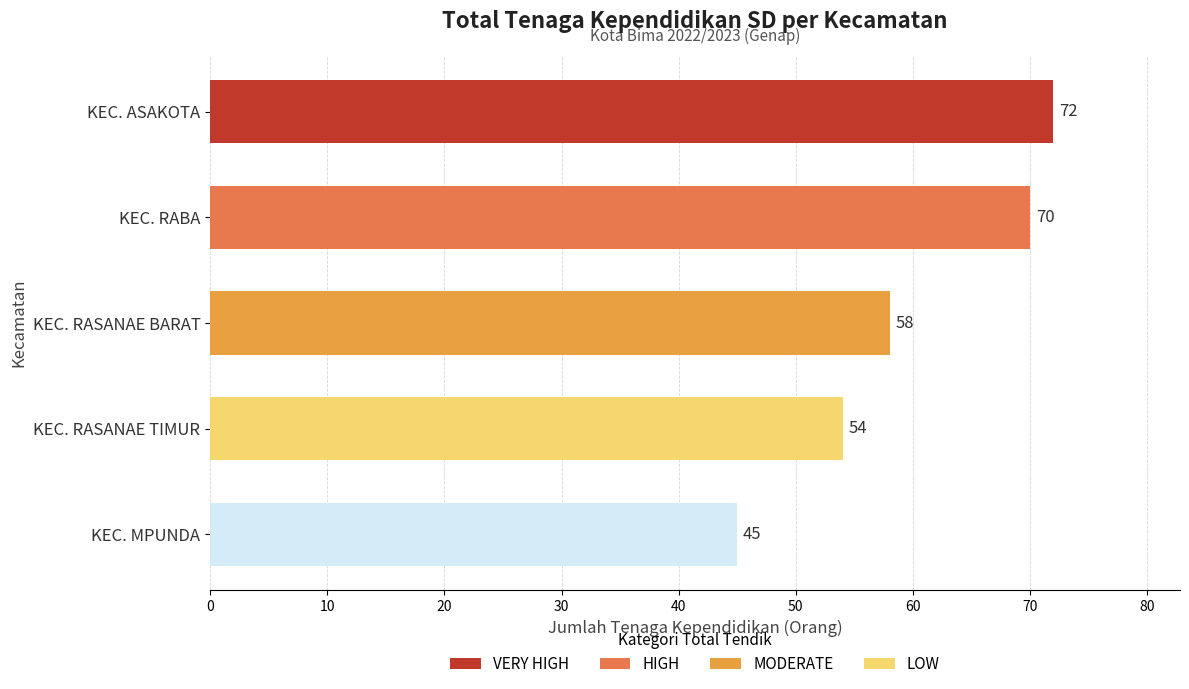

What is the ratio of the value at KEC. RASANAE TIMUR to the value at KEC. RABA?

0.8